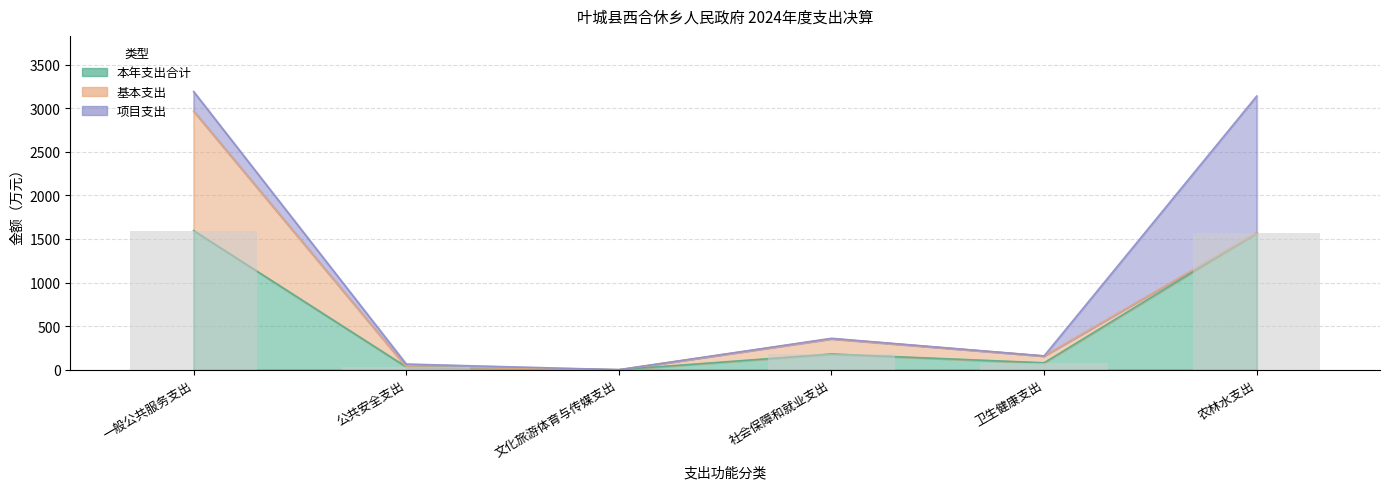

What is the value of the 本年支出合计 bar at the 6th from the left?

1569.4